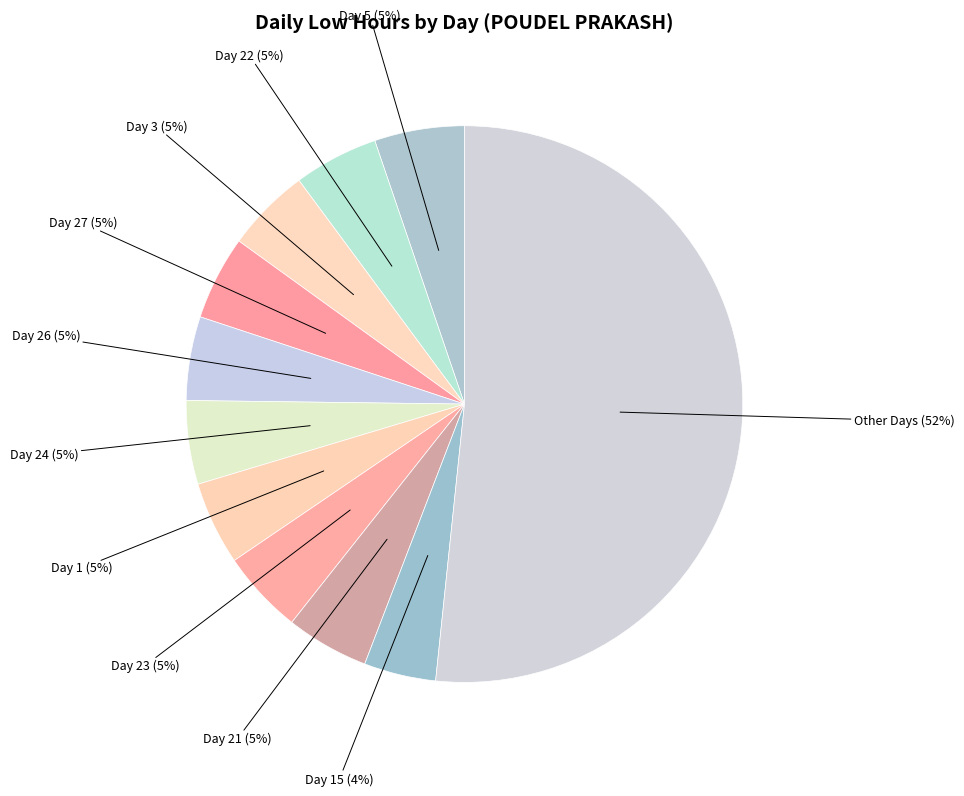

How many slices are in this pie chart?

11